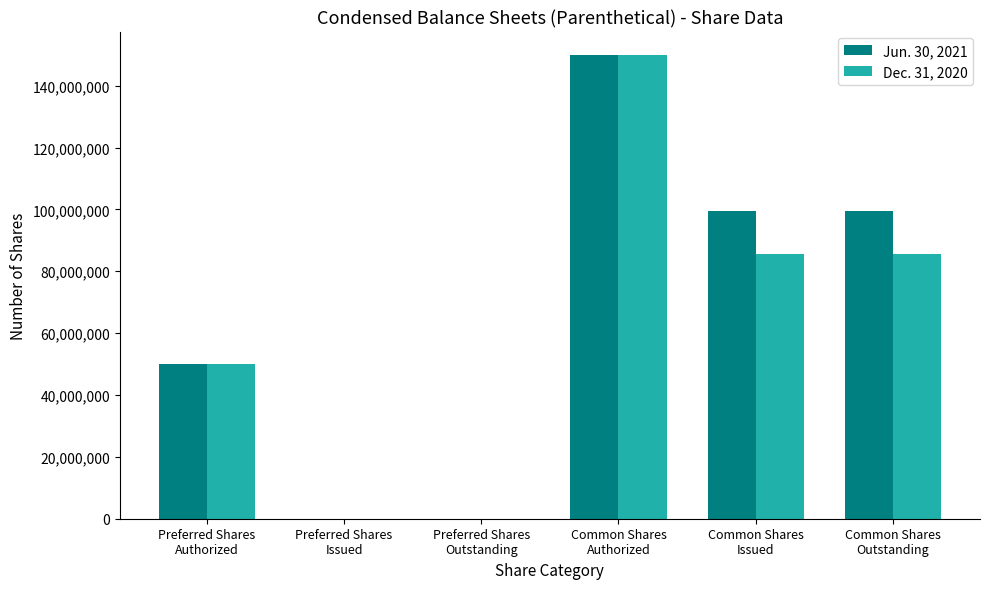

What value does the Jun. 30, 2021 series have at Common Shares
Authorized, to the nearest 100?

150000000